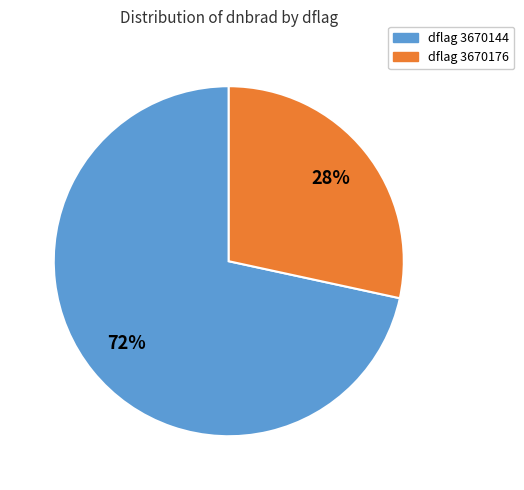

Combined, do dflag 3670144 and dflag 3670176 account for over 50%?

Yes